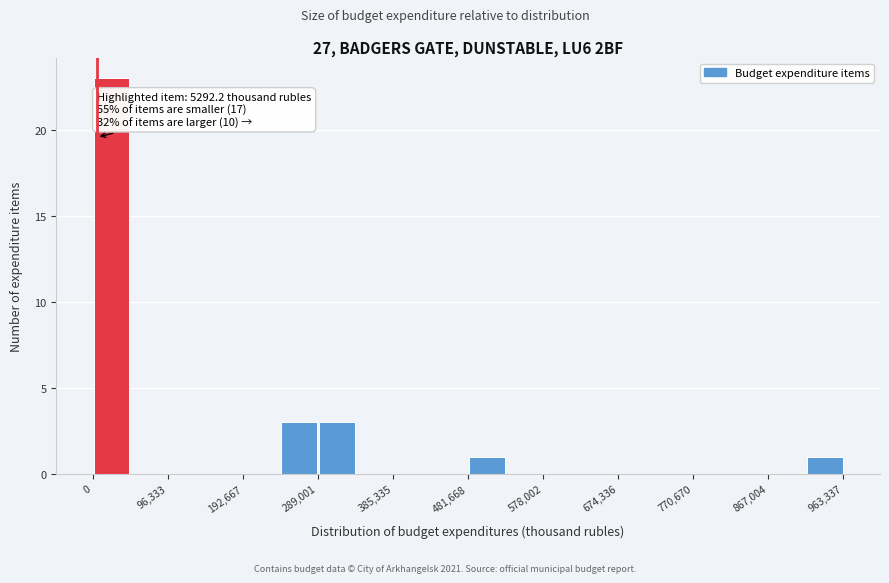

Which range on the x-axis has the tallest bar?

0 to 50000